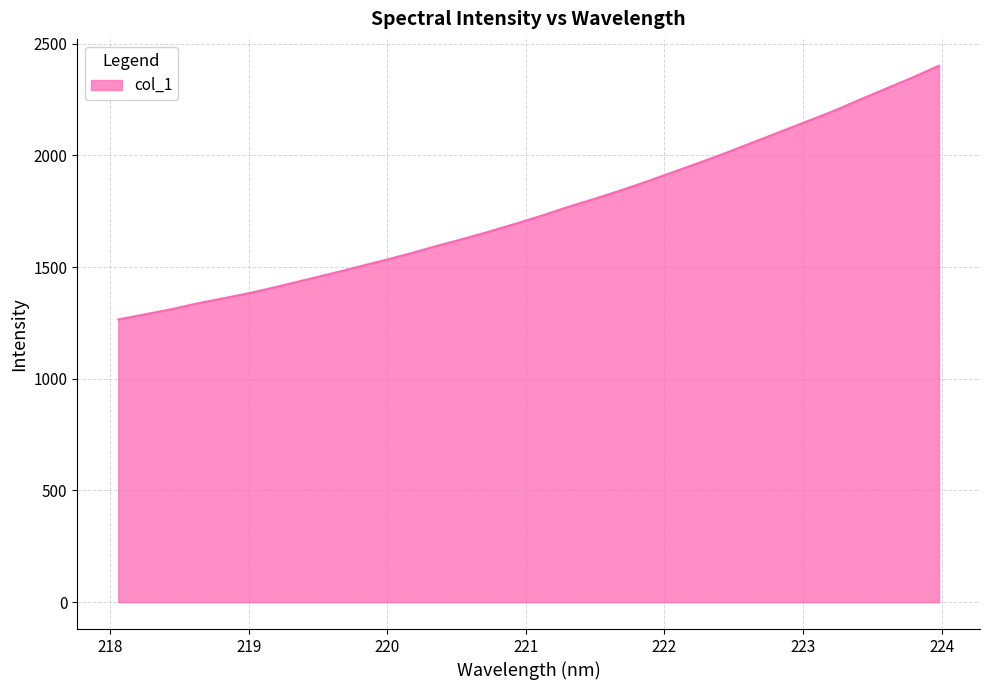

What is the minimum value shown in the chart?

1265.7